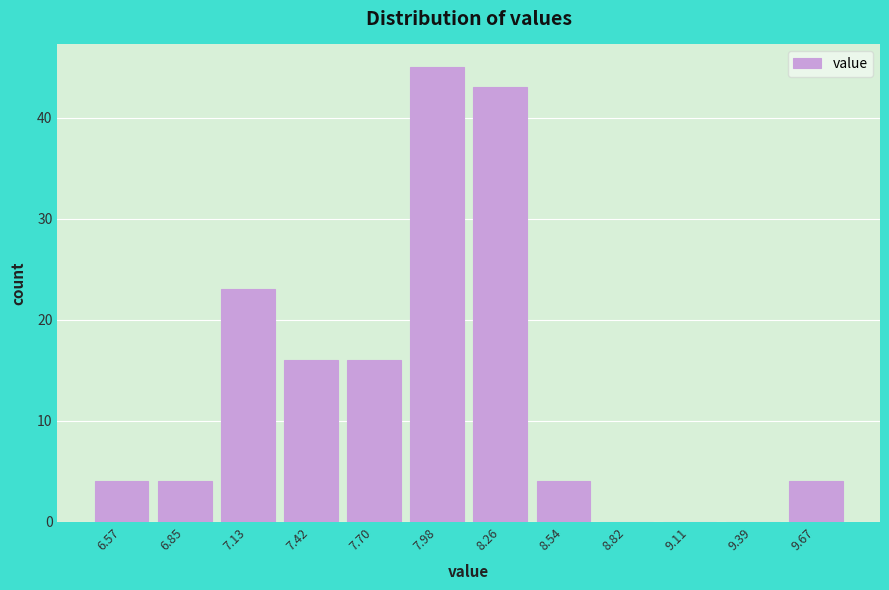

Reading right to left, list all the values displayed in this chart.

9.67=4	9.39=0	9.11=0	8.82=0	8.54=4	8.26=43	7.98=45	7.70=16	7.42=16	7.13=23	6.85=4	6.57=4